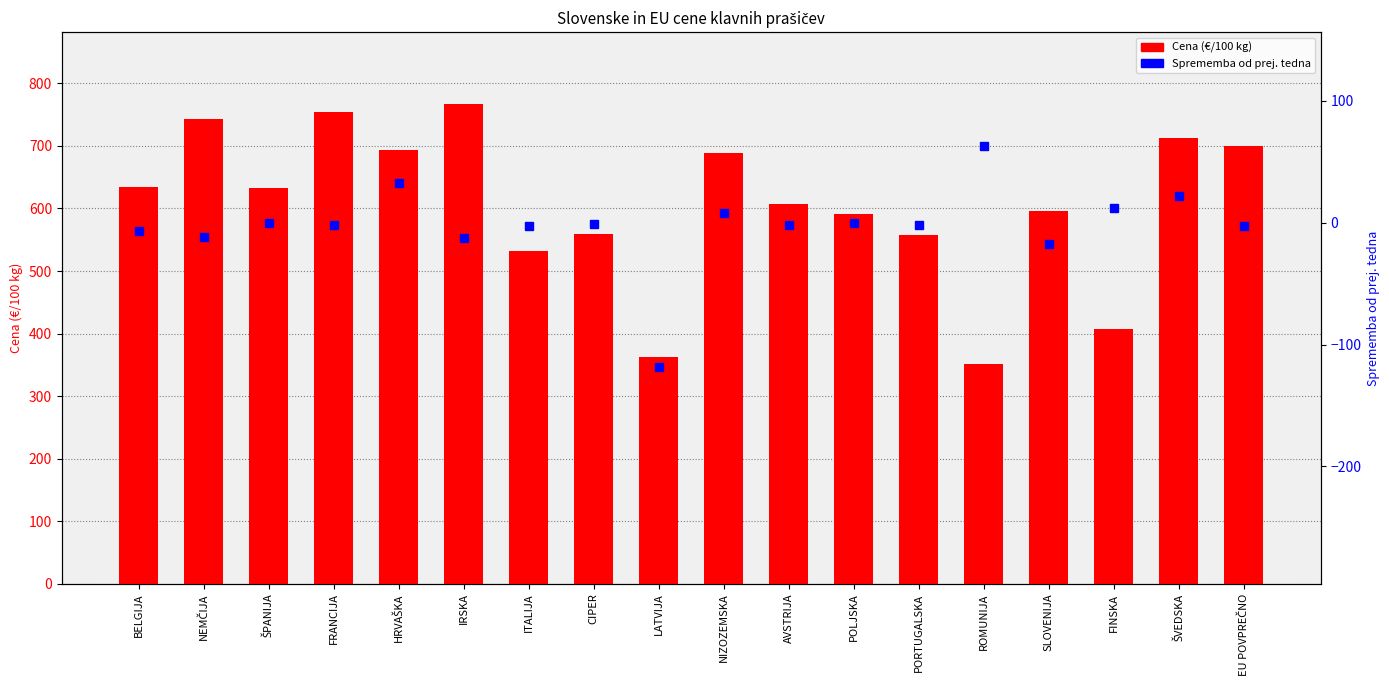

The chart shows a value of 596.7 at SLOVENIJA. True or false?

True